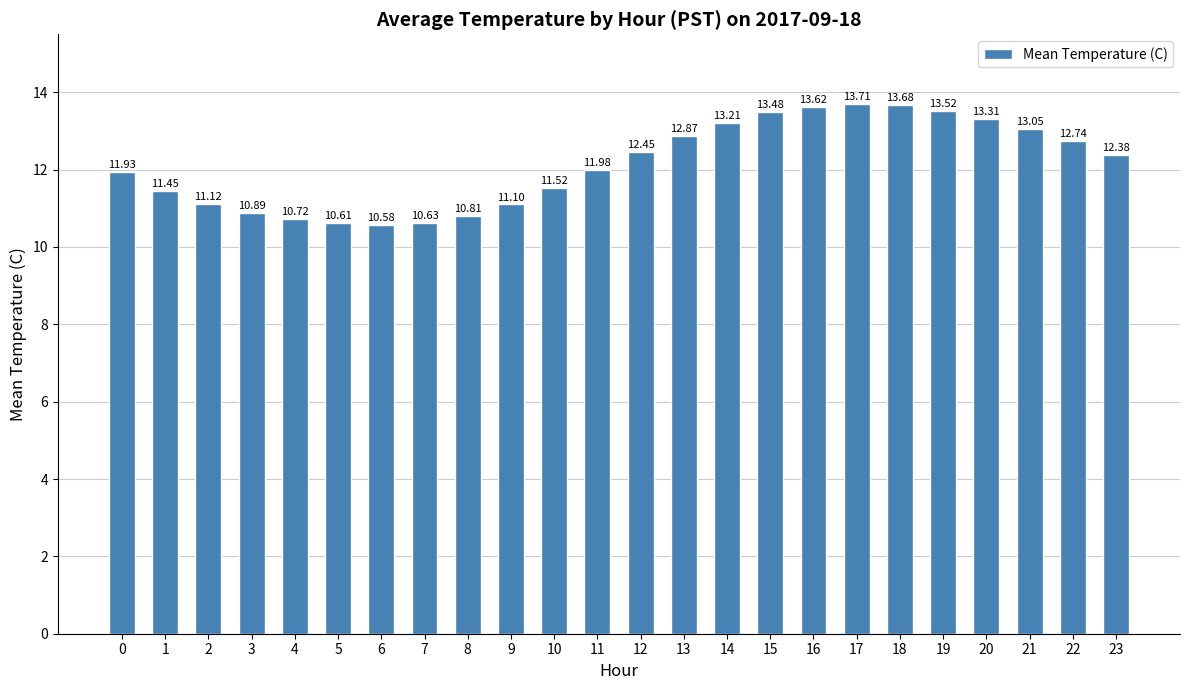

At which label does the data first exceed 12?

12